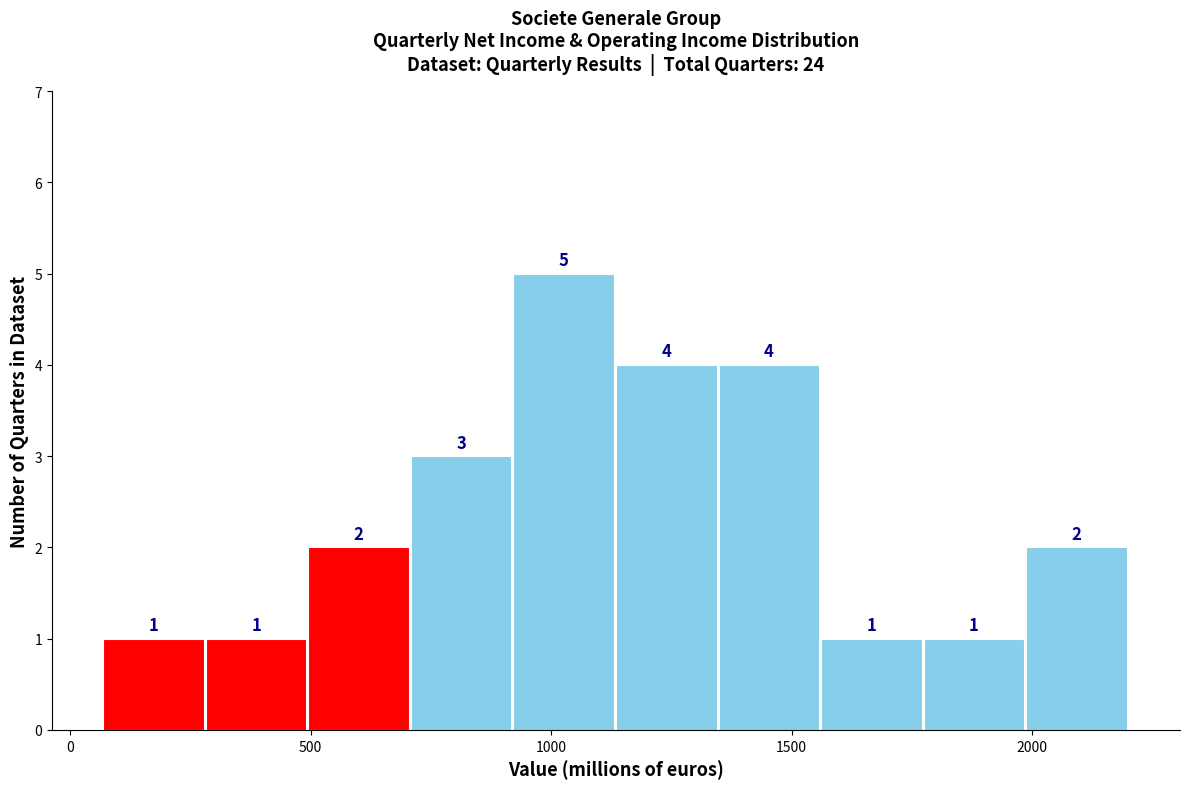

Reading left to right, transcribe this chart: for each bar, give the range it covers on the x-axis and its height. The bar edges are not printed on the chart, so give them approximately, as read against the axis.

50 to 300: 1
300 to 500: 1
500 to 700: 2
700 to 900: 3
900 to 1150: 5
1150 to 1350: 4
1350 to 1550: 4
1550 to 1750: 1
1750 to 2000: 1
2000 to 2200: 2